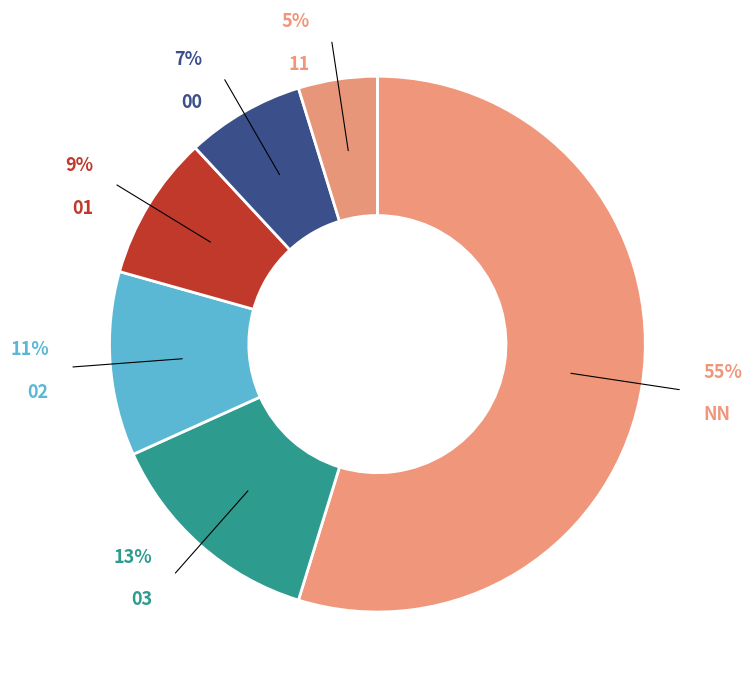

Approximately how many times larger is the value at 01 compared to 11?

1.8